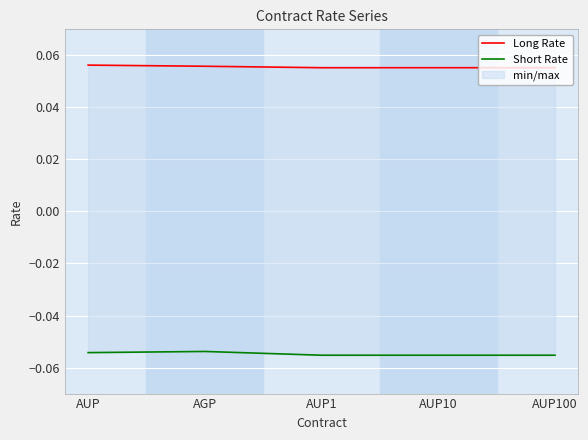

True or false: Short Rate has a value of -0.1 at AGP.

False